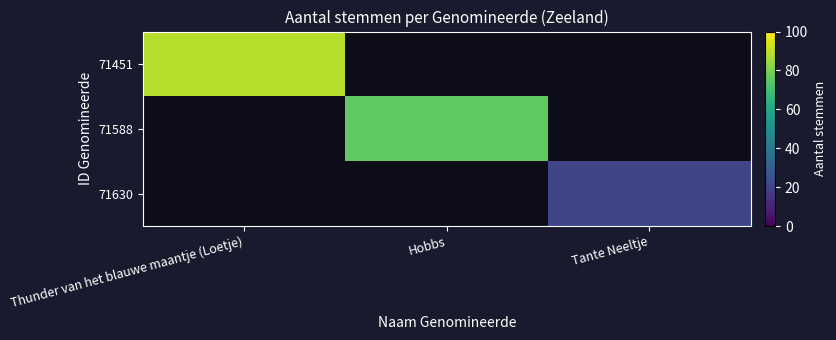

Rank the series by their average value, from highest to lowest.

71451, 71588, 71630